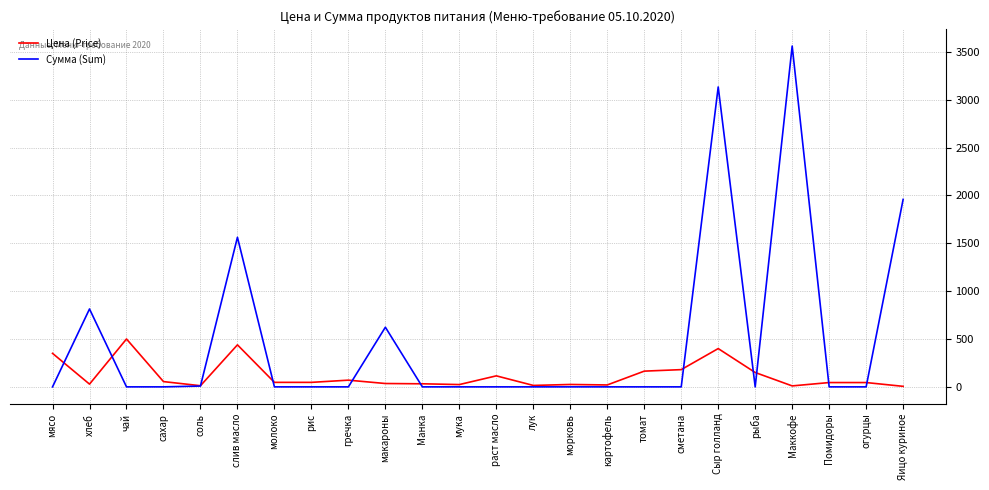

Where do Цена (Price) and Сумма (Sum) first cross each other?

мясо and хлеб